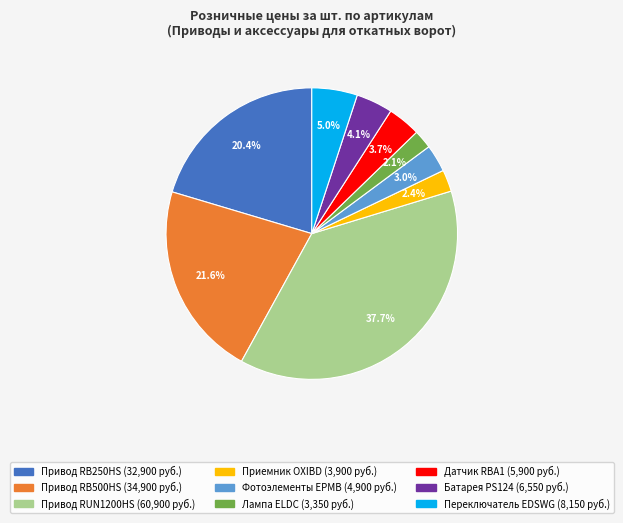

How many segments does this pie chart have?

9